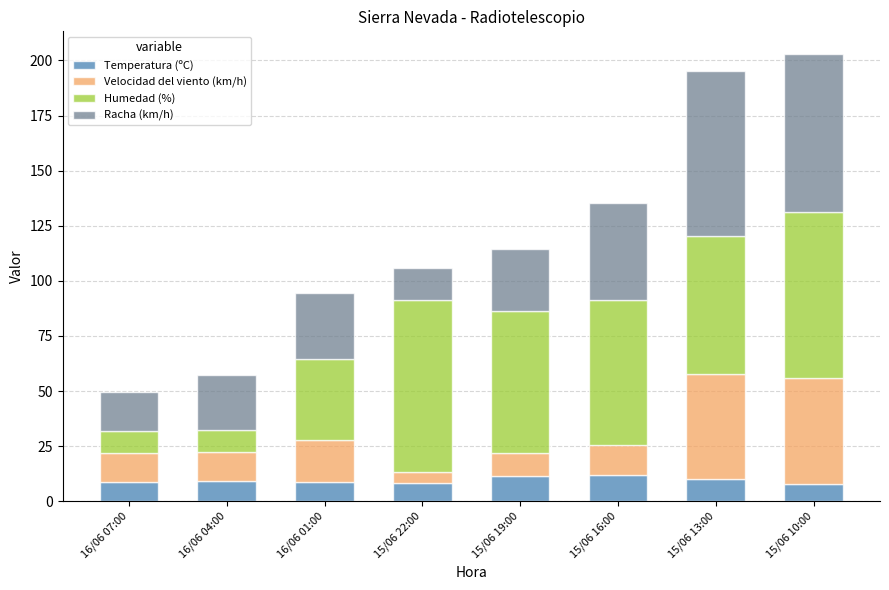

What is the sum of the Temperatura (ºC) values at 16/06 07:00 and 15/06 19:00?

20.2